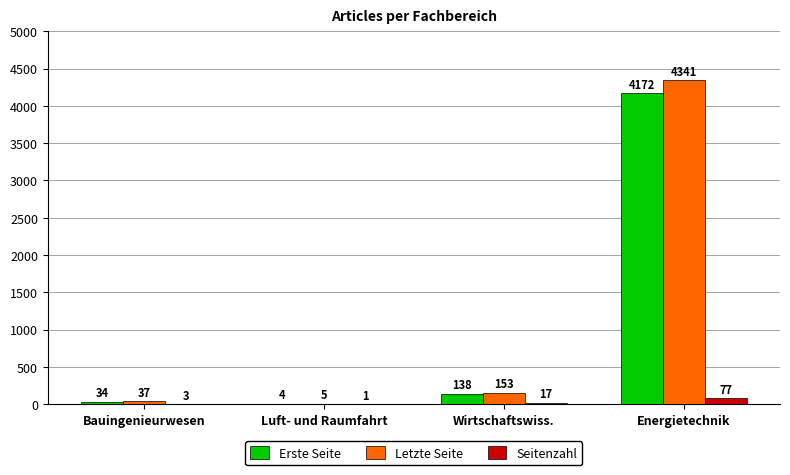

Reading left to right, what are all the values shown in this chart?

Erste Seite: Bauingenieurwesen=34	Luft- und Raumfahrt=4	Wirtschaftswiss.=138	Energietechnik=4172
Letzte Seite: Bauingenieurwesen=37	Luft- und Raumfahrt=5	Wirtschaftswiss.=153	Energietechnik=4341
Seitenzahl: Bauingenieurwesen=3	Luft- und Raumfahrt=1	Wirtschaftswiss.=17	Energietechnik=77